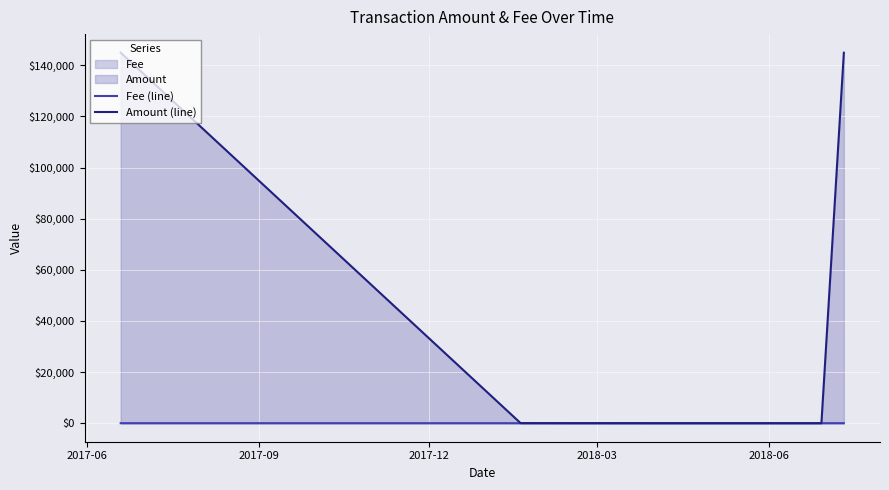

Rank the series by their average value, from lowest to highest.

Fee (line), Amount (line)